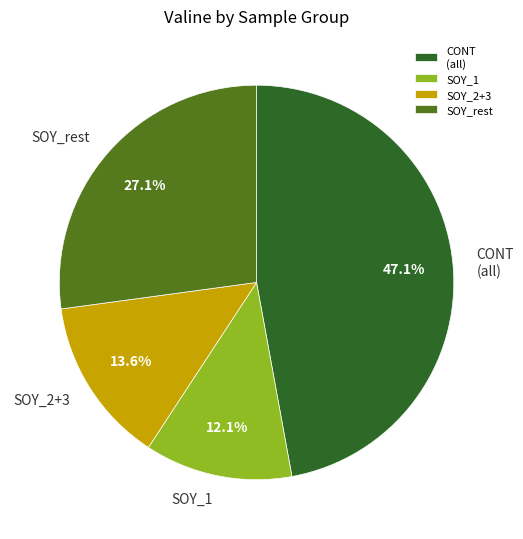

What is the ratio of the value at SOY_rest to the value at SOY_2+3?

2.0